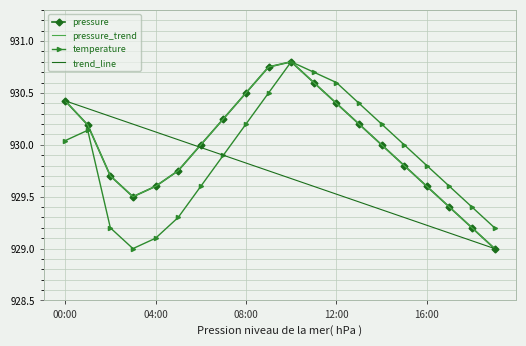

Reading left to right, what are all the values shown in this chart?

pressure: 930.4	930.2	929.7	929.5	929.6	929.8	930.0	930.2	930.5	930.8	930.8	930.6	930.4	930.2	930.0	929.8	929.6	929.4	929.2	929.0
temperature: 930.0	930.1	929.2	929.0	929.1	929.3	929.6	929.9	930.2	930.5	930.8	930.7	930.6	930.4	930.2	930.0	929.8	929.6	929.4	929.2